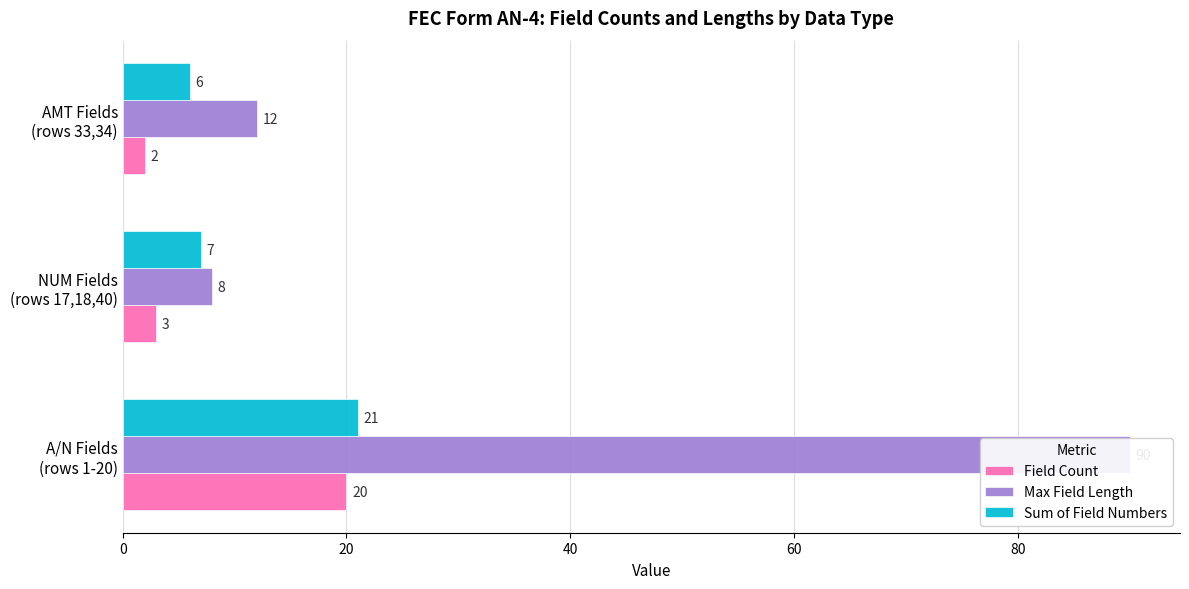

What are all the series names shown in the legend?

Field Count, Max Field Length, Sum of Field Numbers